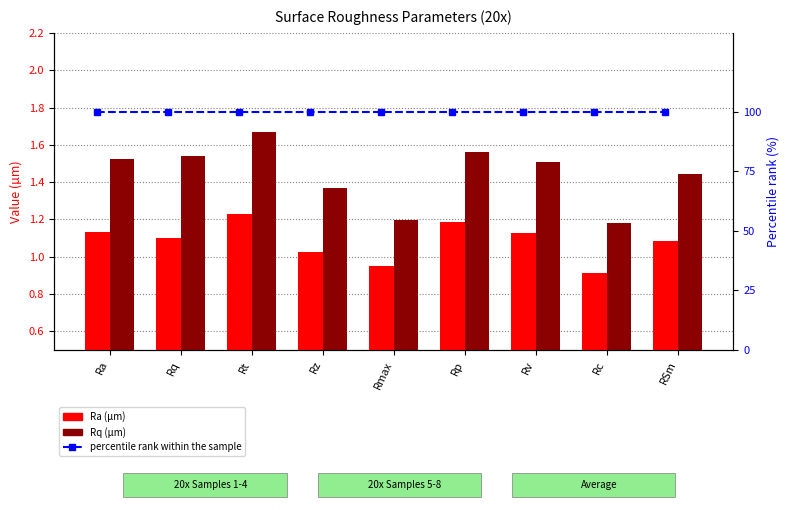

At Rp, list the series in order from largest to smallest.

percentile rank within the sample, Rq (µm), Ra (µm)